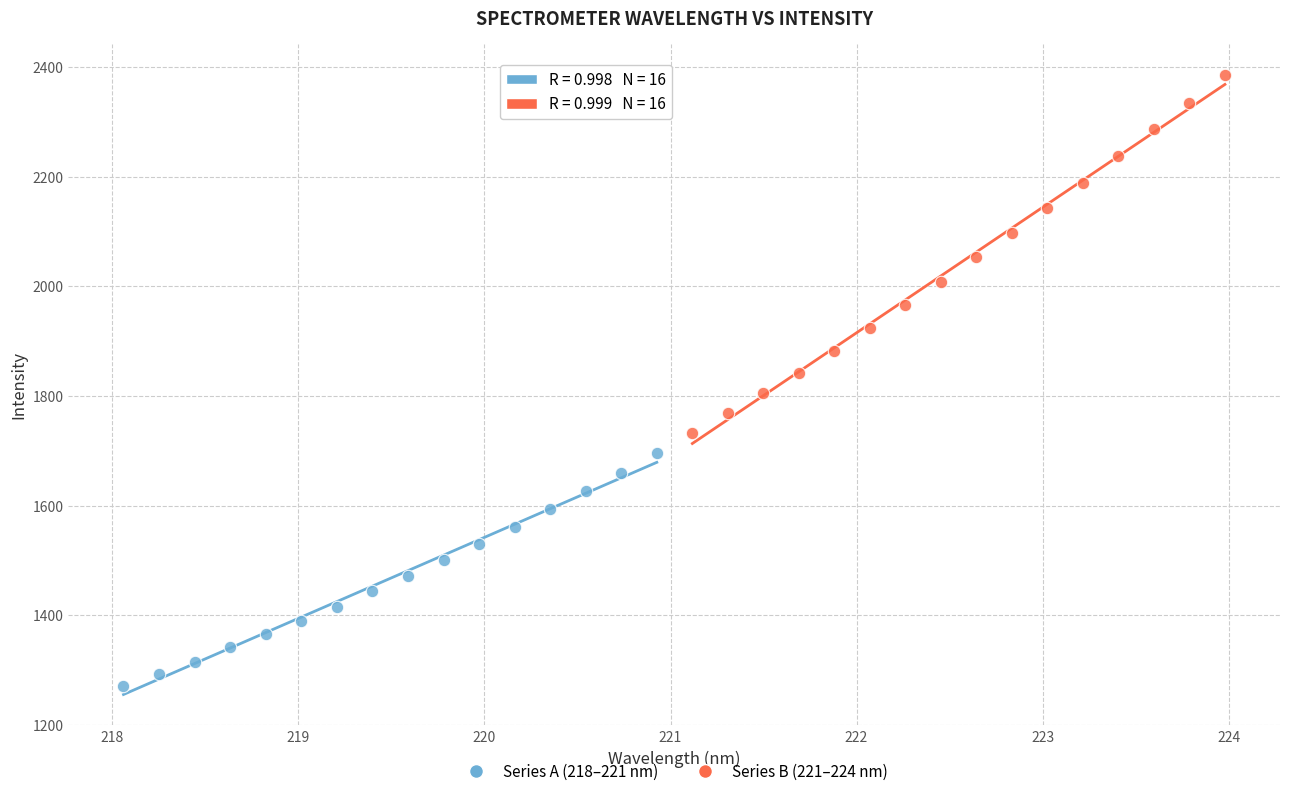

Which series reaches the minimum Y coordinate?

Series A (218–221 nm)